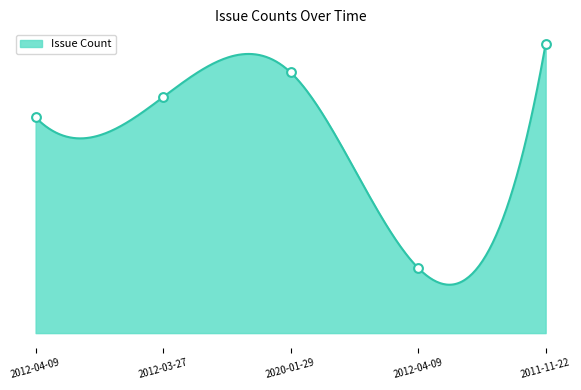

What is the change in value from 2012-04-09 to 2020-01-29?

+407